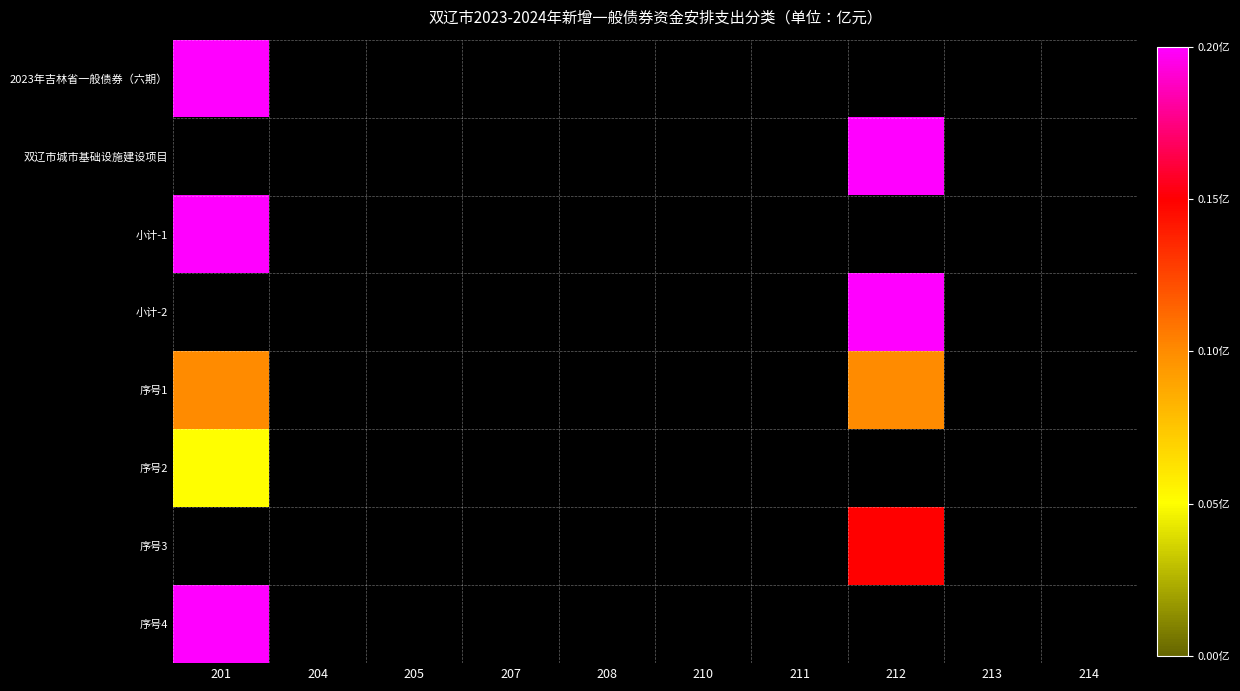

How many data points does each series have?

10